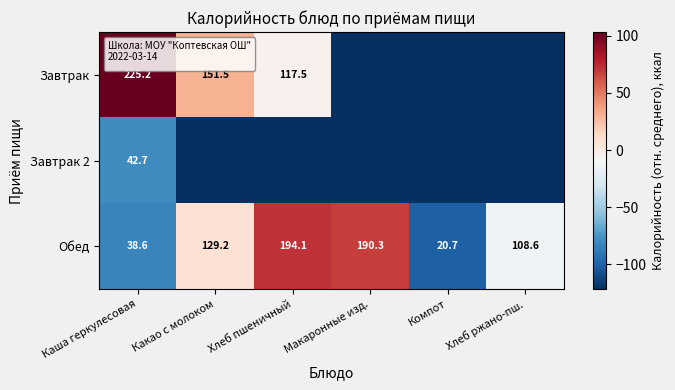

What is the difference between the highest and lowest values at Каша геркулесовая?

186.6